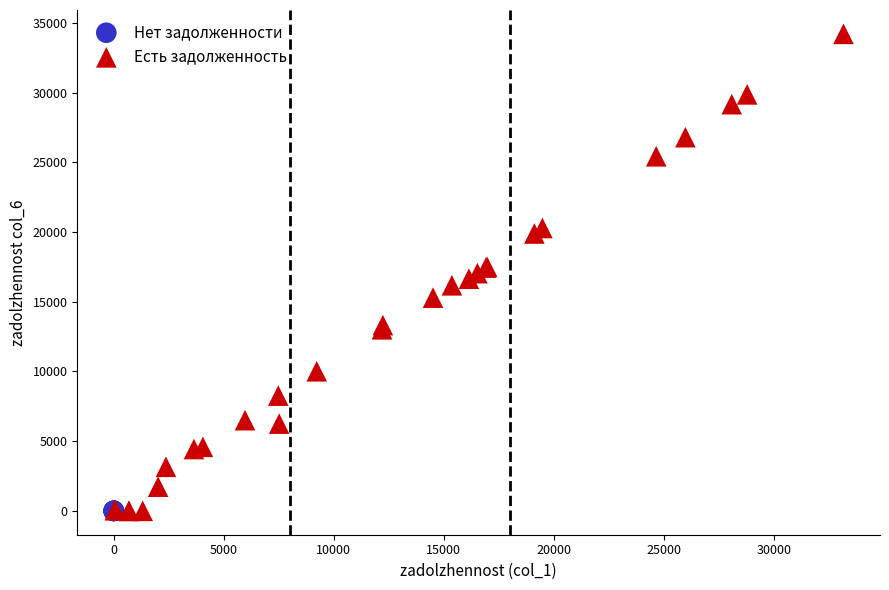

Which series reaches the maximum Y coordinate?

Есть задолженность